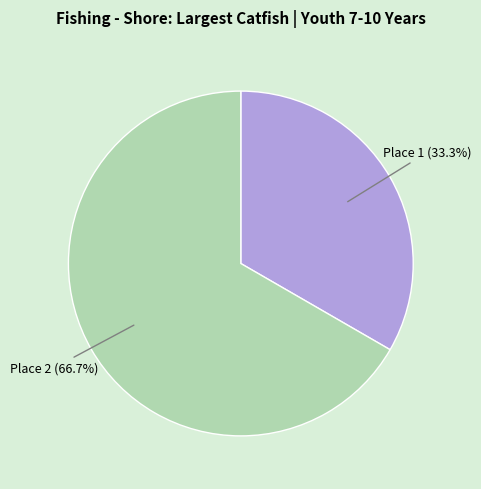

What percentage do Place 2 and Place 1 together represent?

100.0%